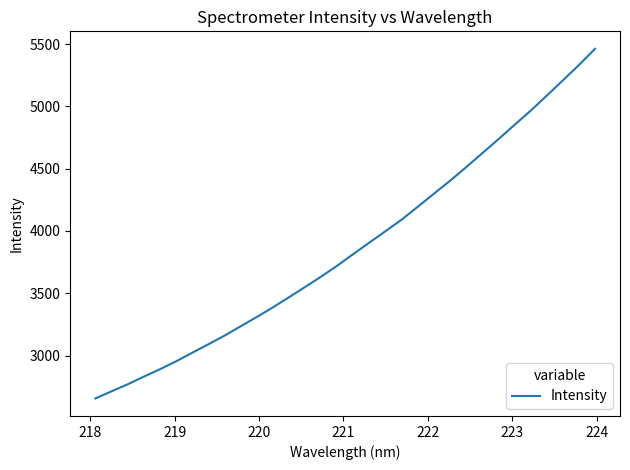

What is the difference between the maximum and minimum values?

2806.7